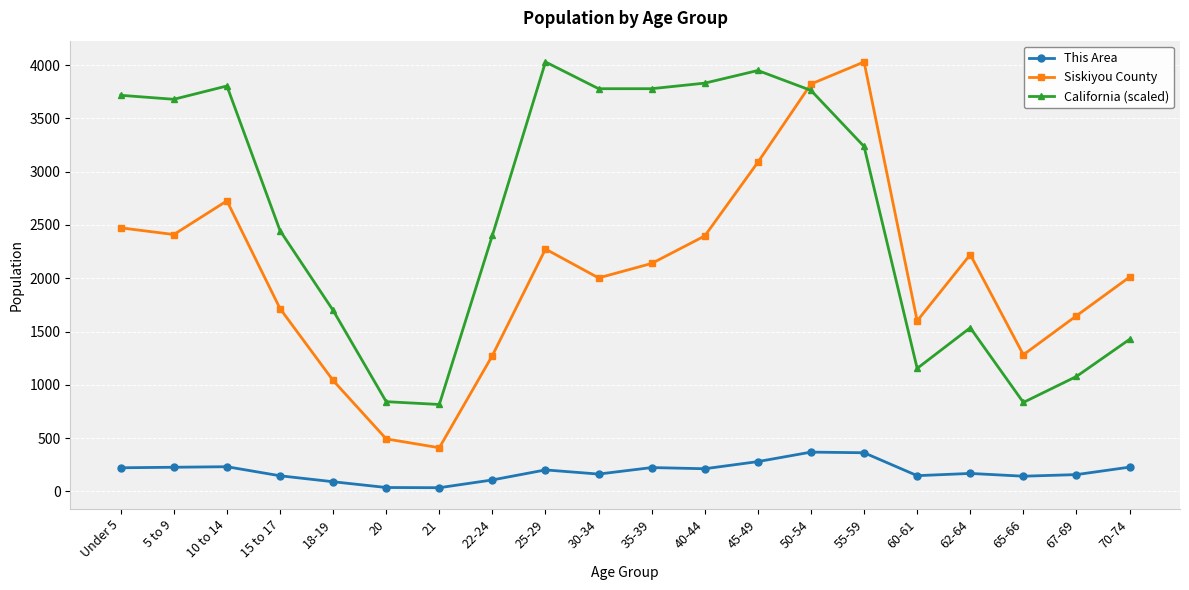

Where is the first local maximum for Siskiyou County?

10 to 14